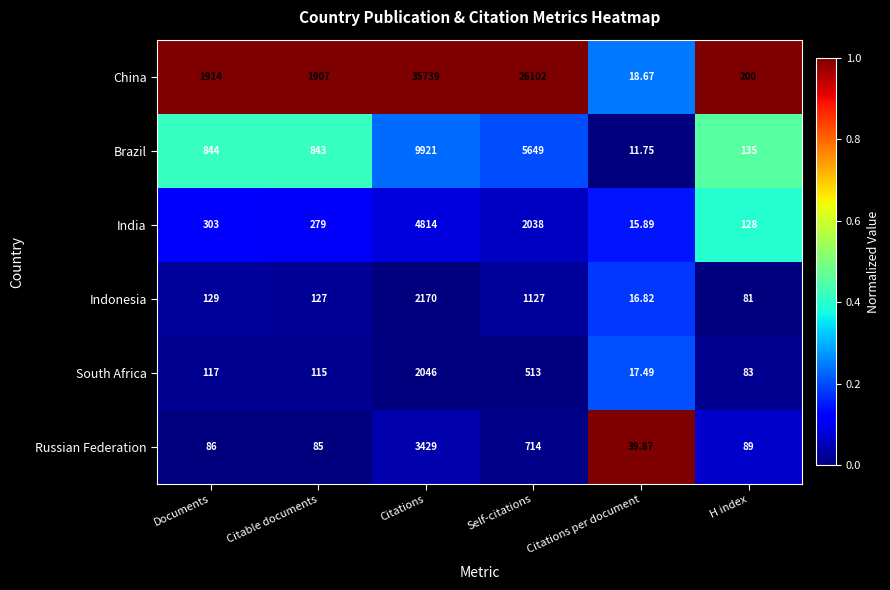

At which label does Russian Federation first exceed 89?

Citations